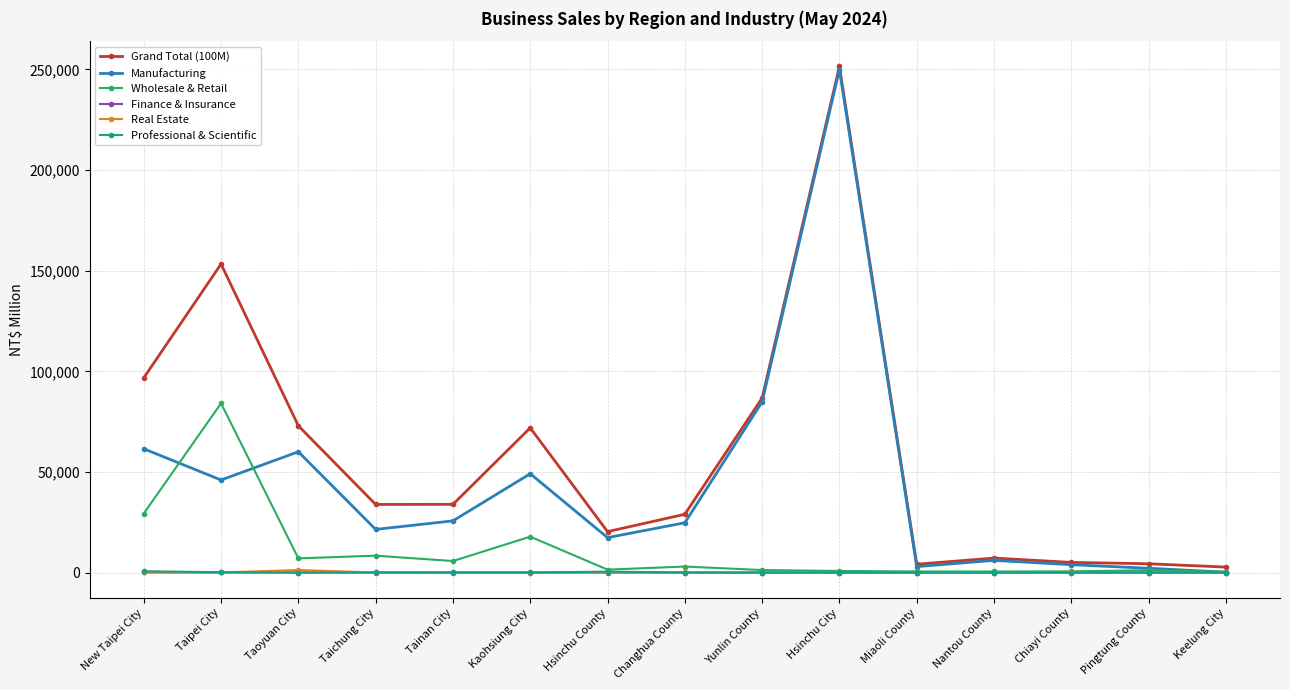

What position from the left is Changhua County?

8